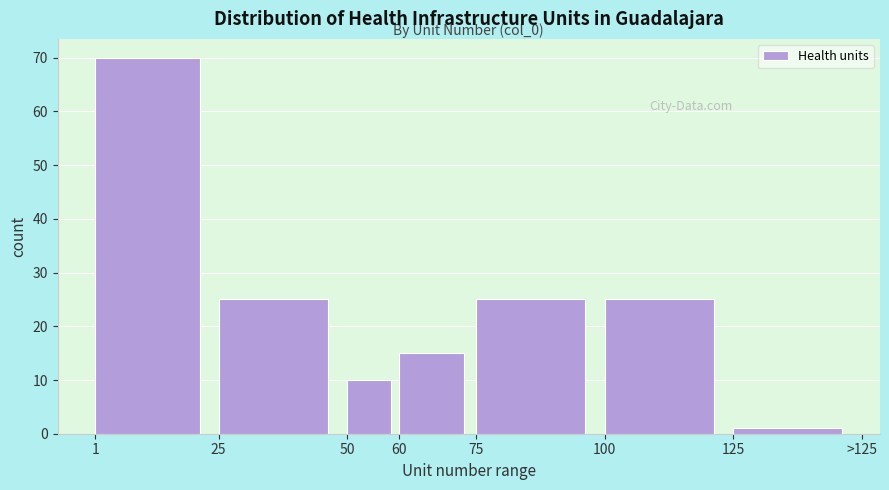

Reading left to right, what are all the values shown in this chart?

1=70	25=25	50=10	60=15	75=25	100=25	125=1